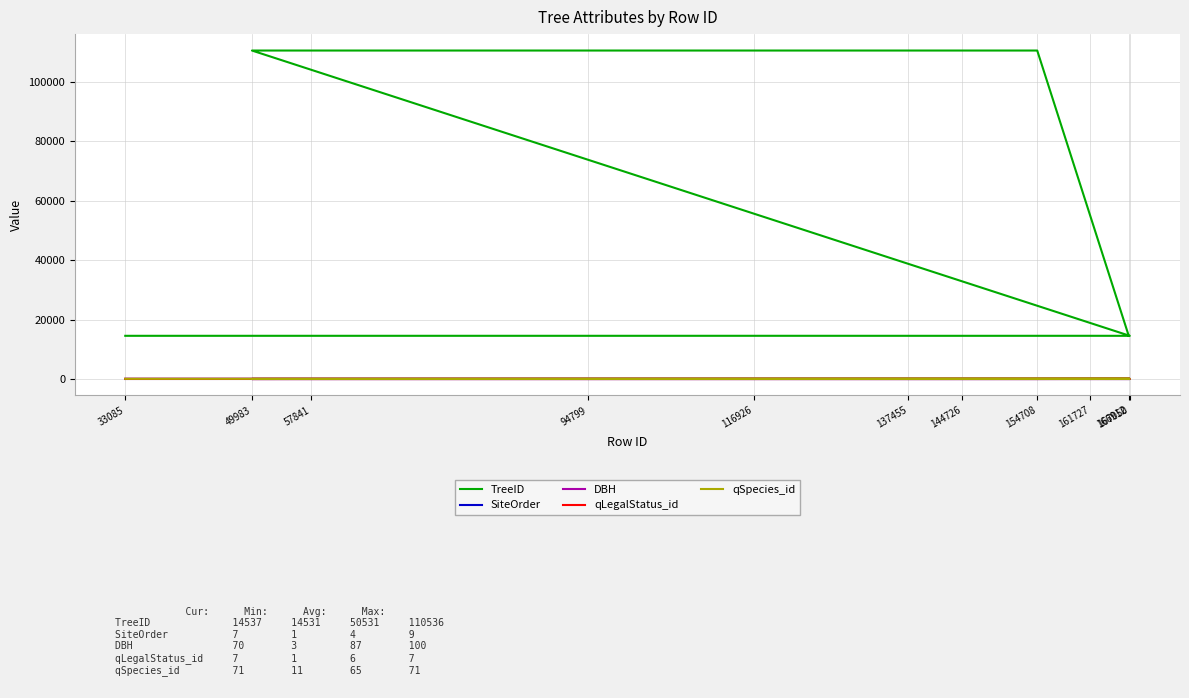

Is it true that qLegalStatus_id equals 1 at 154708?

False